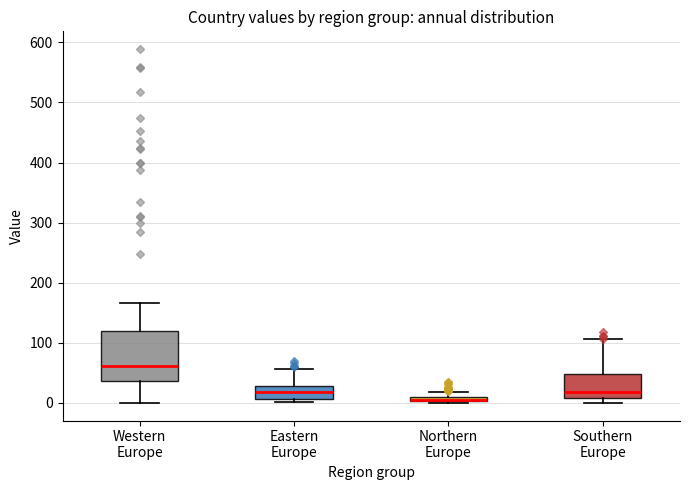

Where does the median line of the box for Eastern Europe sit on the y-axis? The values are not printed on the chart, so give them approximately, as read against the axis.

20